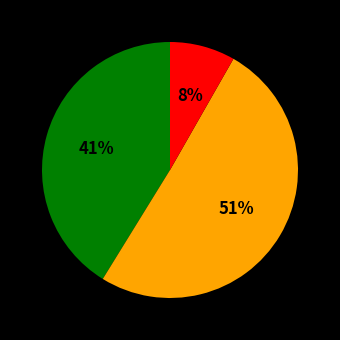

Does any single category account for the majority?

Yes